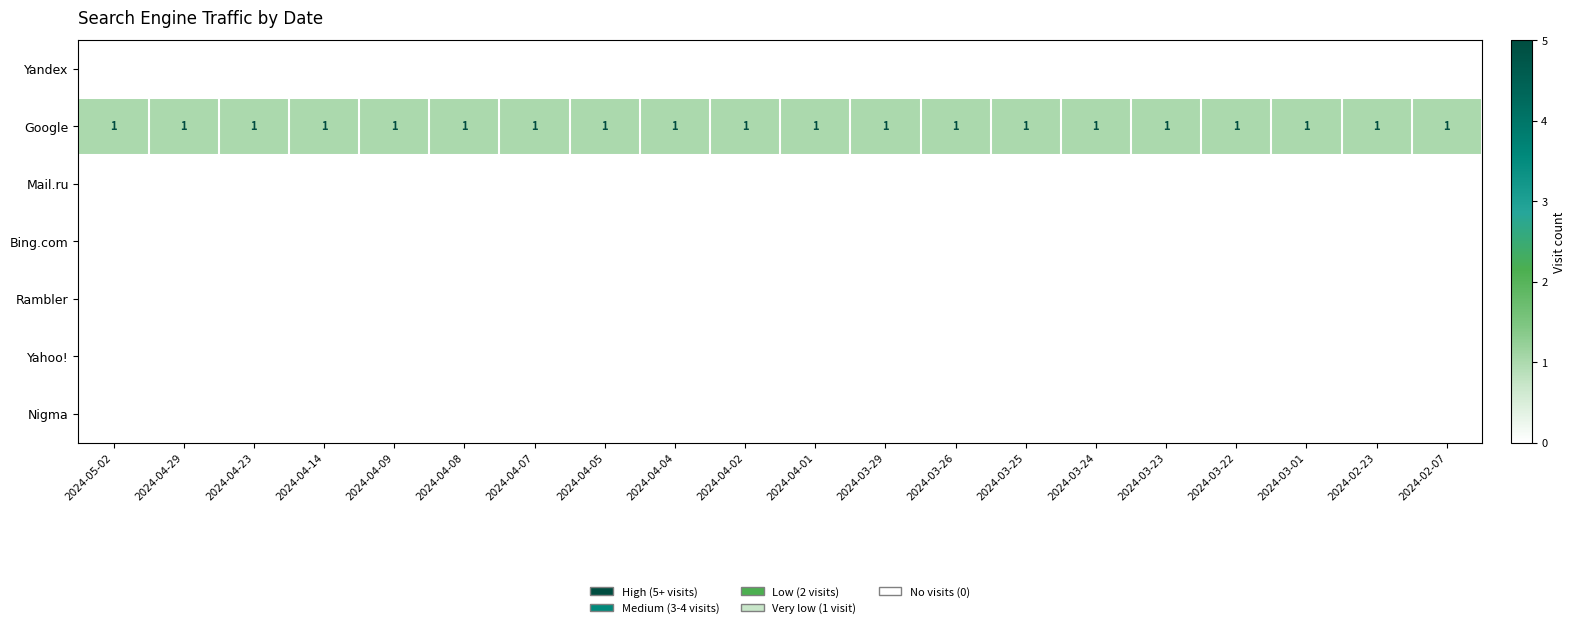

At how many categories does at least one series exceed 0?

20